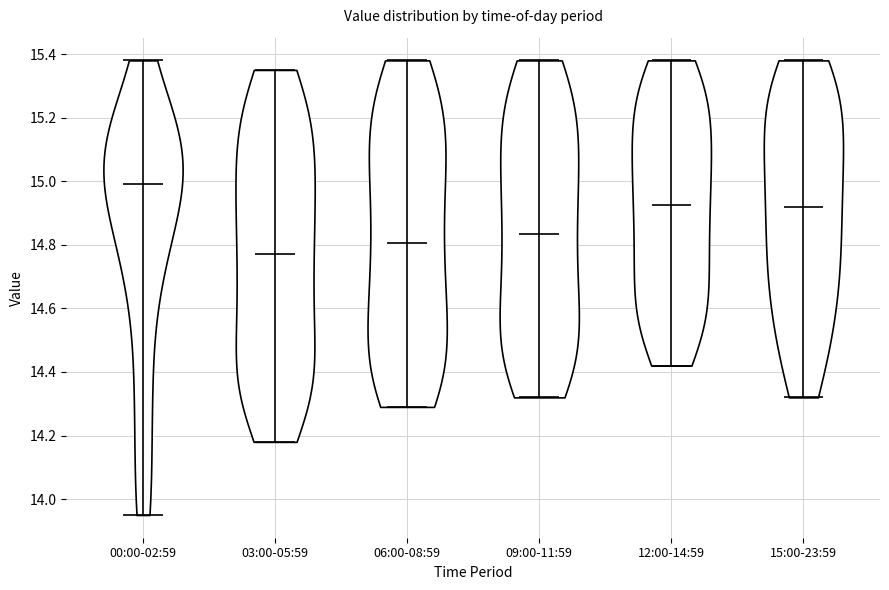

Reading left to right, read every violin against the y-axis: where its median line is, and the lowest and highest points it reaches. The values are not printed on the chart, so give them approximately, as read against the axis.

00:00-02:59: median line 15.00, lowest point 13.96, highest point 15.38
03:00-05:59: median line 14.78, lowest point 14.18, highest point 15.36
06:00-08:59: median line 14.80, lowest point 14.30, highest point 15.38
09:00-11:59: median line 14.84, lowest point 14.32, highest point 15.38
12:00-14:59: median line 14.92, lowest point 14.42, highest point 15.38
15:00-23:59: median line 14.92, lowest point 14.32, highest point 15.38